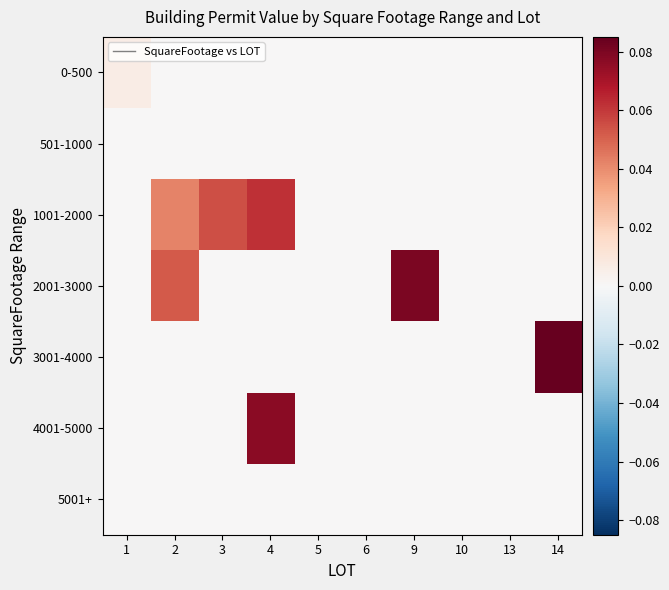

Reading left to right, extract all data points from this chart.

0-500: 1=0.0	2=0.0	3=0.0	4=0.0	5=0.0	6=0.0	9=0.0	10=0.0	13=0.0	14=0.0
501-1000: 1=0.0	2=0.0	3=0.0	4=0.0	5=0.0	6=0.0	9=0.0	10=0.0	13=0.0	14=0.0
1001-2000: 1=0.0	2=0.0	3=0.1	4=0.1	5=0.0	6=0.0	9=0.0	10=0.0	13=0.0	14=0.0
2001-3000: 1=0.0	2=0.1	3=0.0	4=0.0	5=0.0	6=0.0	9=0.1	10=0.0	13=0.0	14=0.0
3001-4000: 1=0.0	2=0.0	3=0.0	4=0.0	5=0.0	6=0.0	9=0.0	10=0.0	13=0.0	14=0.1
4001-5000: 1=0.0	2=0.0	3=0.0	4=0.1	5=0.0	6=0.0	9=0.0	10=0.0	13=0.0	14=0.0
5001+: 1=0.0	2=0.0	3=0.0	4=0.0	5=0.0	6=0.0	9=0.0	10=0.0	13=0.0	14=0.0